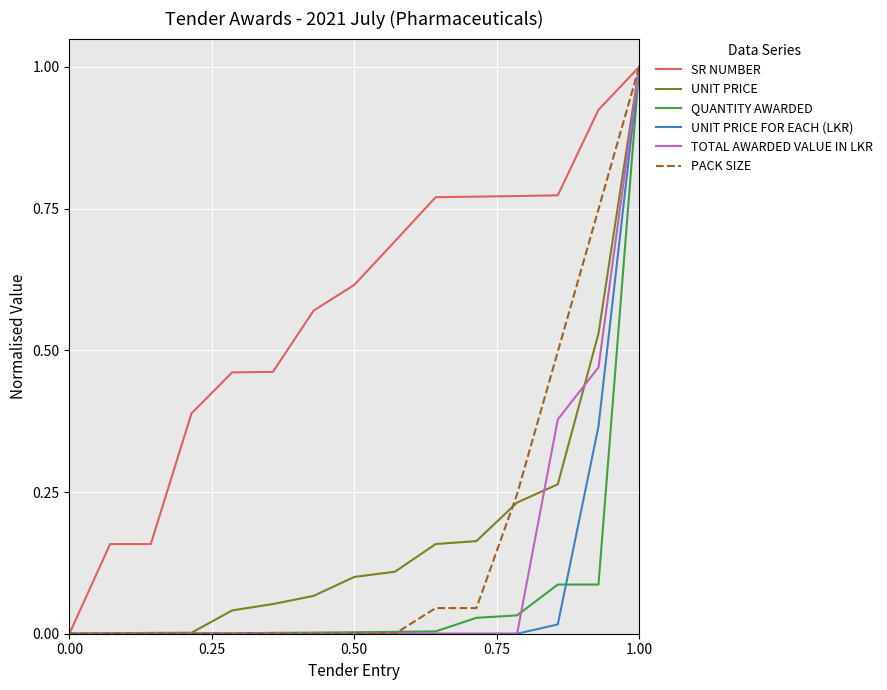

What is the maximum value for SR NUMBER?

1.0